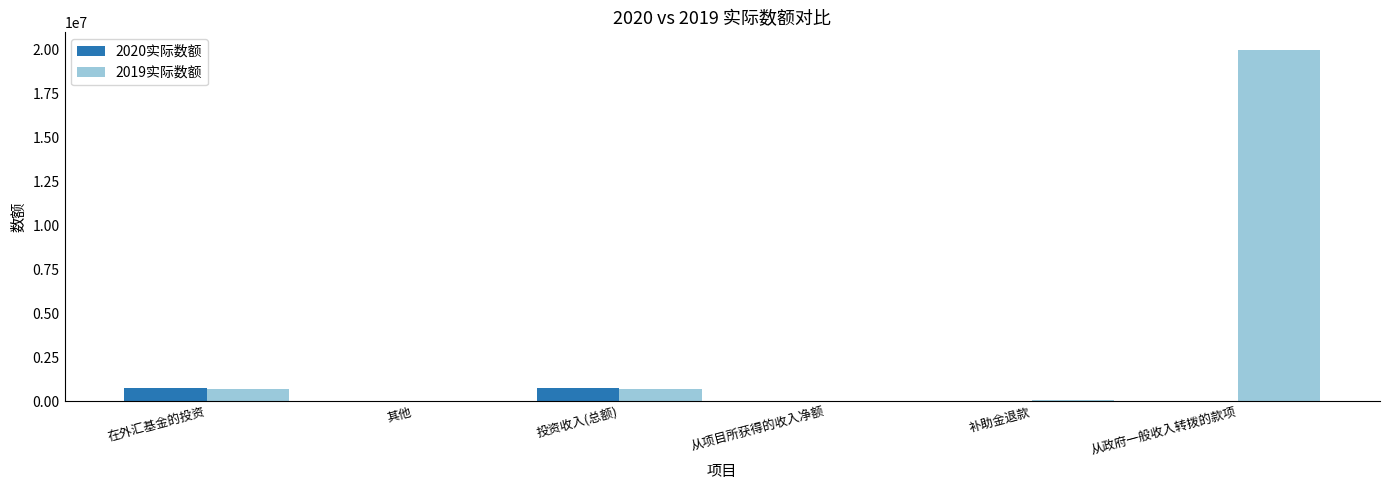

Is it true that 2019实际数额 equals 668268 at 在外汇基金的投资?

True